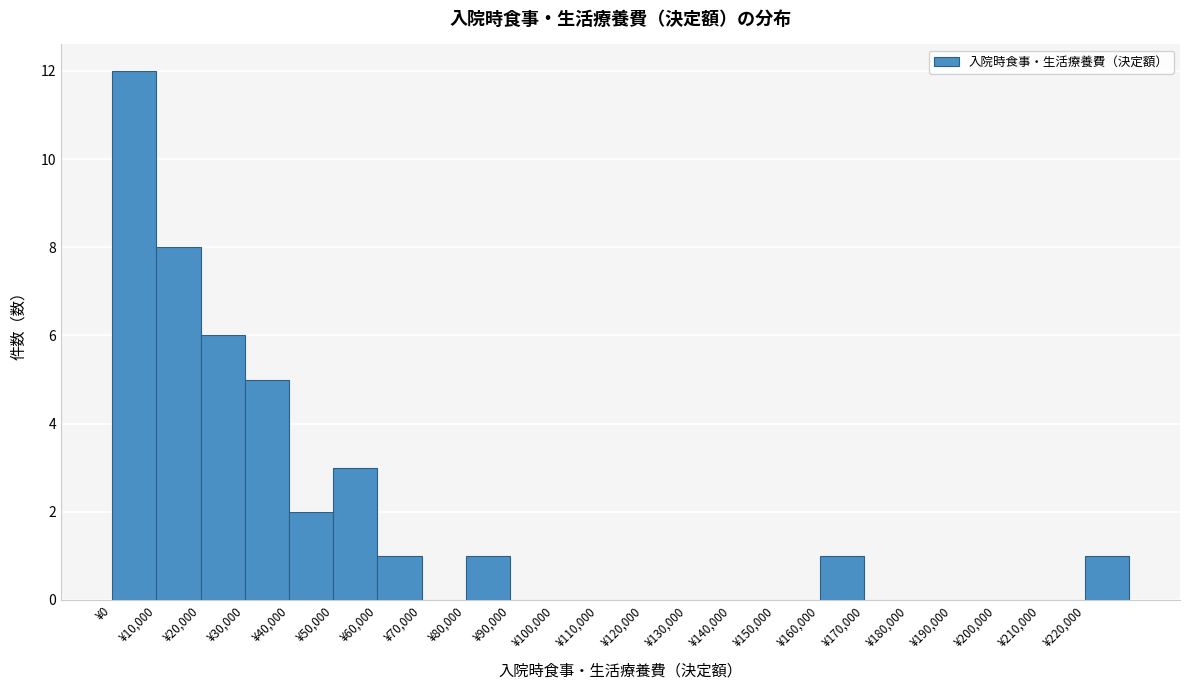

Reading left to right, list every bar in this chart as the range it spans on the x-axis followed by its height. The values are not printed on the chart, so give them approximately, as read against the axis.

0 to 10000: 12
10000 to 20000: 8
20000 to 30000: 6
30000 to 40000: 5
40000 to 50000: 2
50000 to 60000: 3
60000 to 70000: 1
70000 to 80000: 0
80000 to 90000: 1
90000 to 100000: 0
100000 to 110000: 0
110000 to 120000: 0
120000 to 130000: 0
130000 to 140000: 0
140000 to 150000: 0
150000 to 160000: 0
160000 to 170000: 1
170000 to 180000: 0
180000 to 190000: 0
190000 to 200000: 0
200000 to 210000: 0
210000 to 220000: 0
220000 to 230000: 1